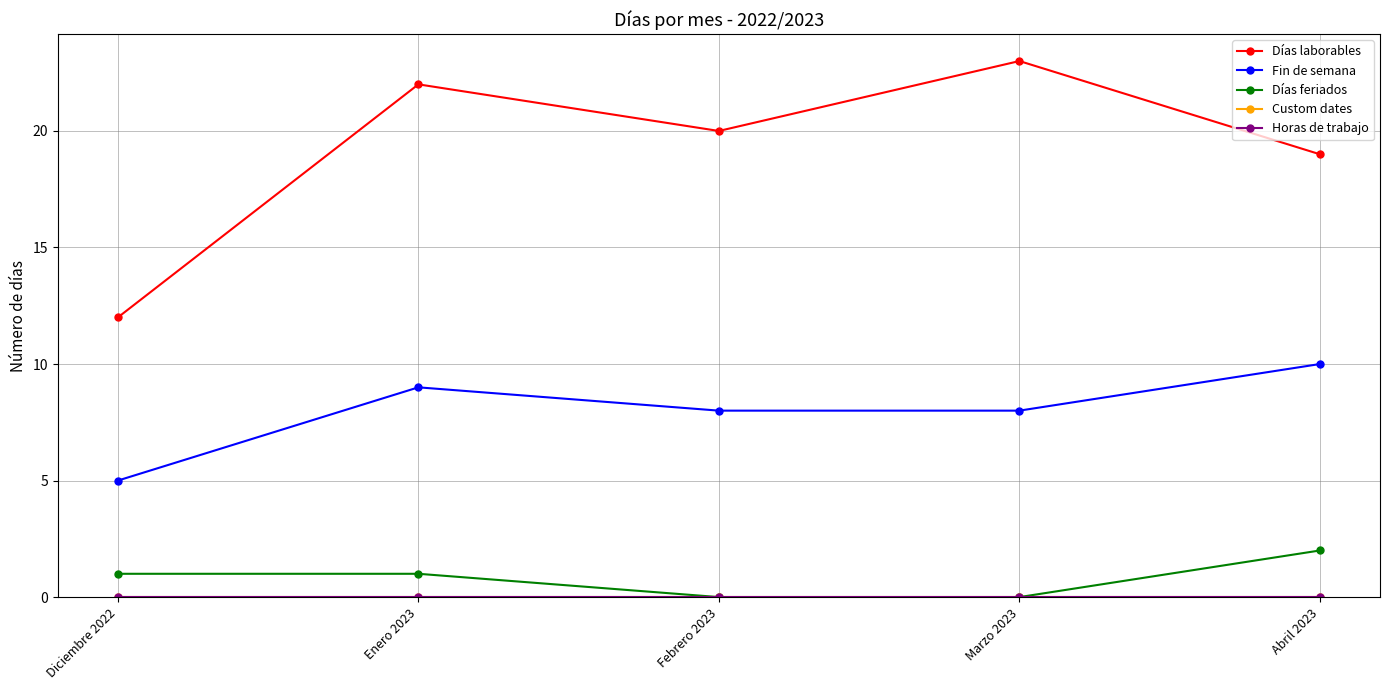

What is the spread (max minus min) of values at Enero 2023?

22